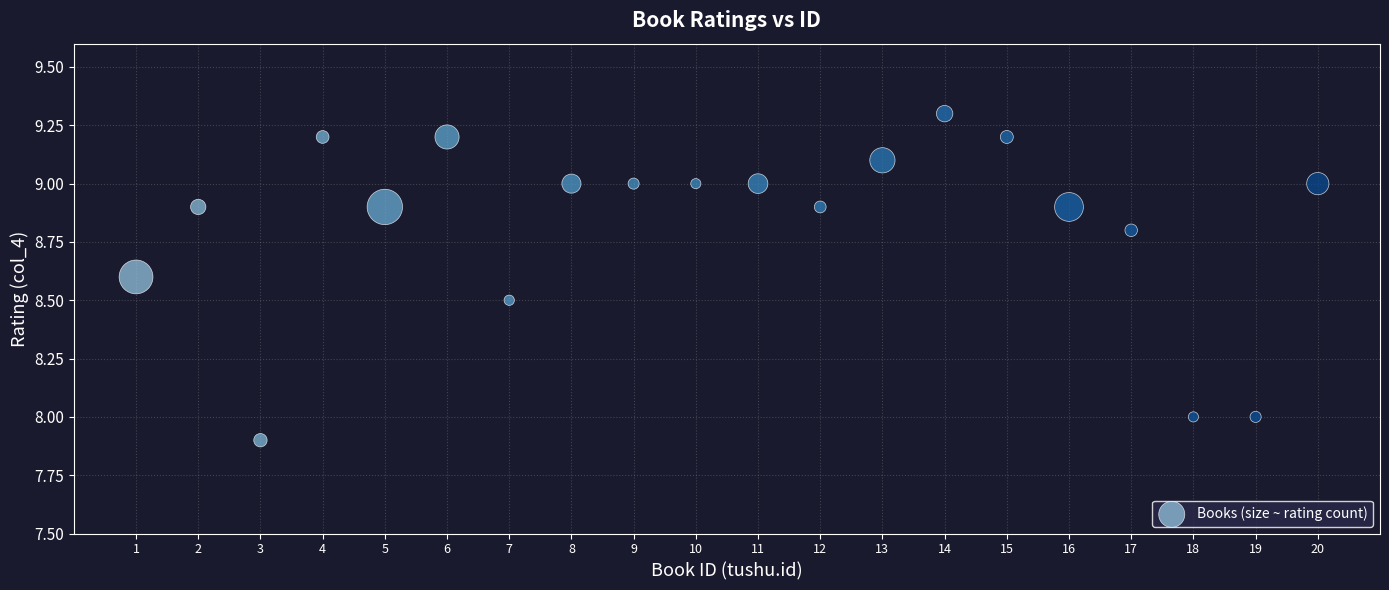

What is the range of X values (max minus min)?

19.0